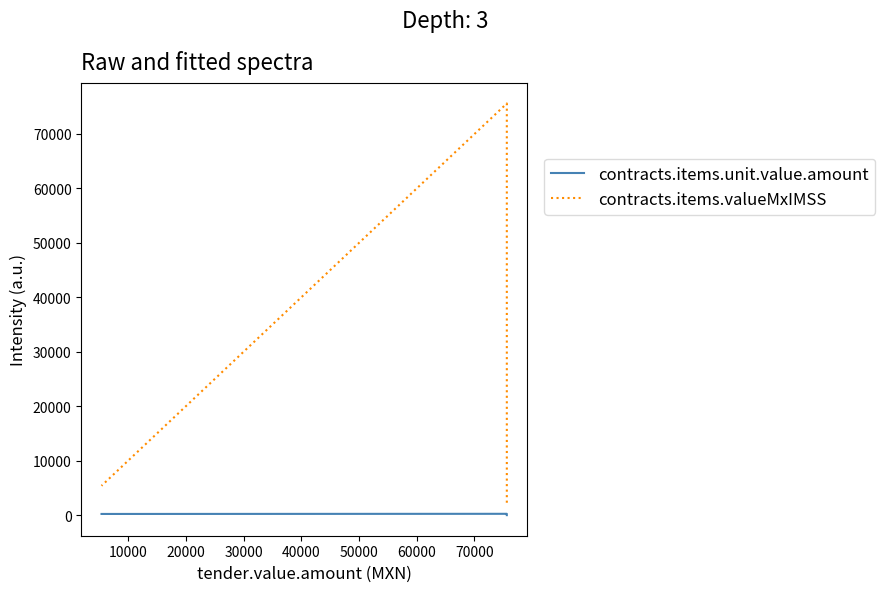

Which series has the largest total across all categories?

contracts.items.valueMxIMSS